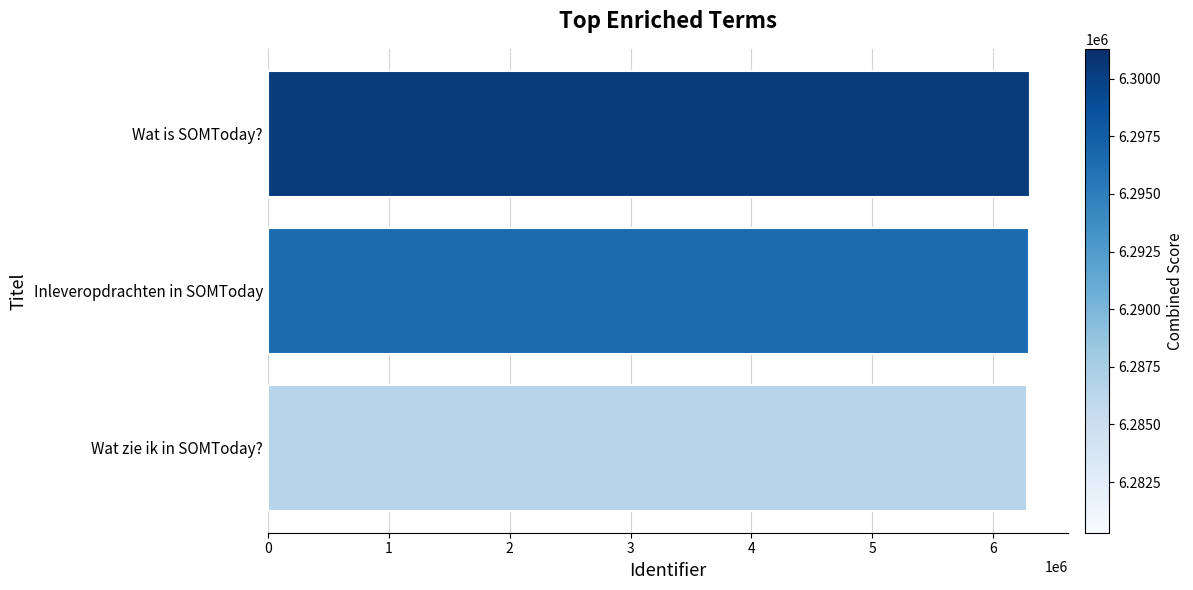

What is the difference between the maximum and minimum values?

20995